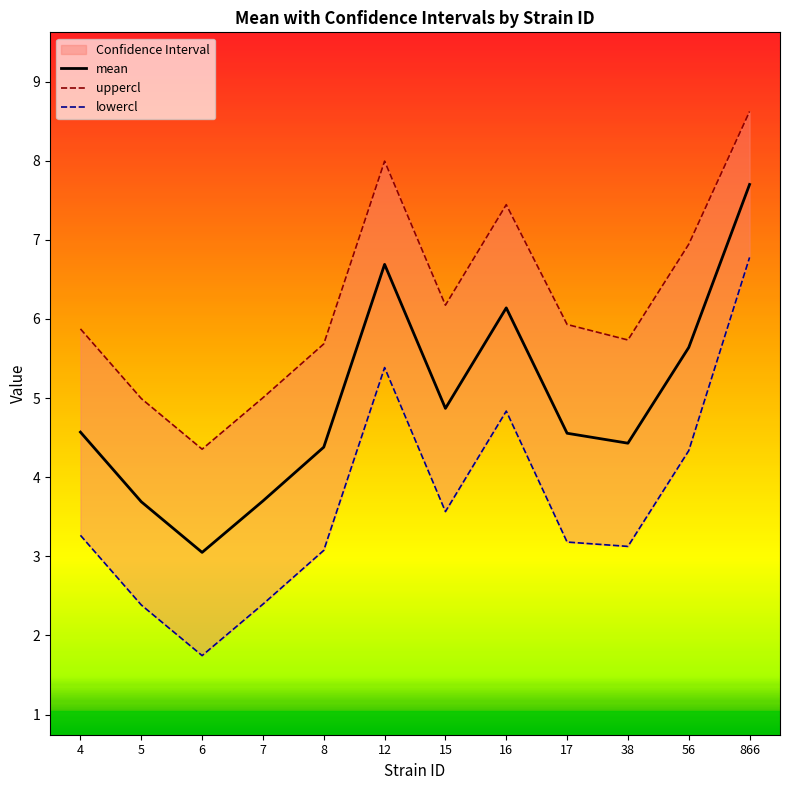

Which has a higher value, 5 or 38?

38